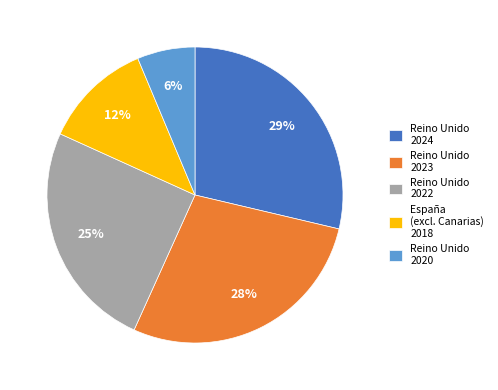

Is there any slice that represents more than half of the pie?

No